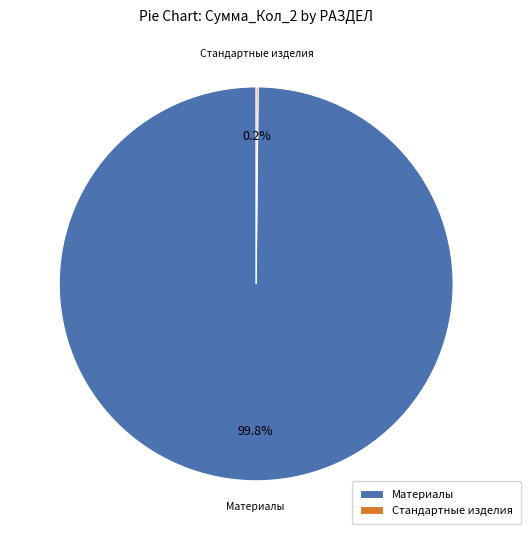

Does any single category account for the majority?

Yes